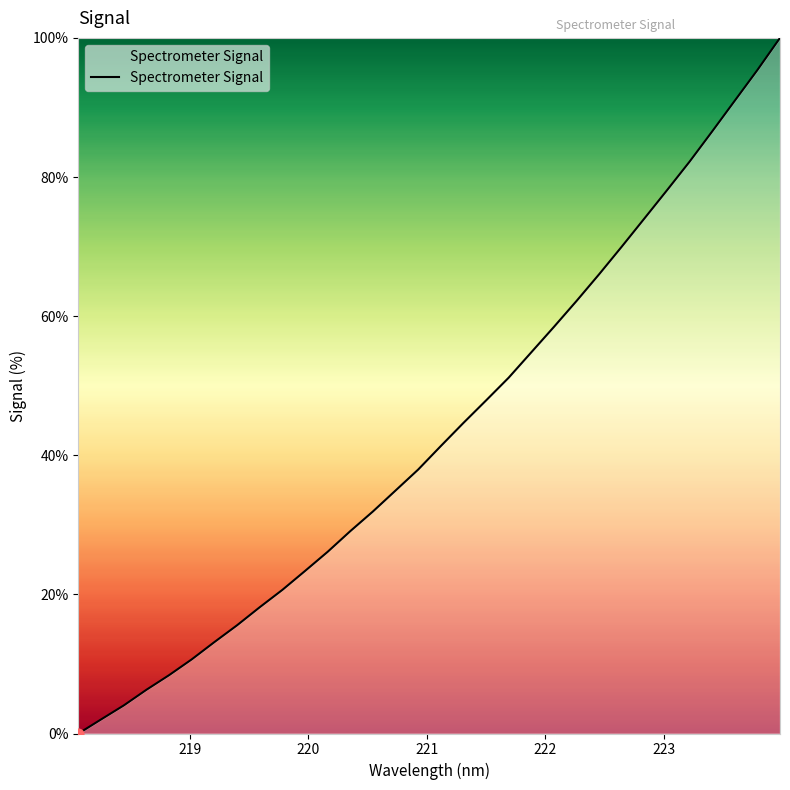

What is the difference between the maximum and minimum values?

100.0